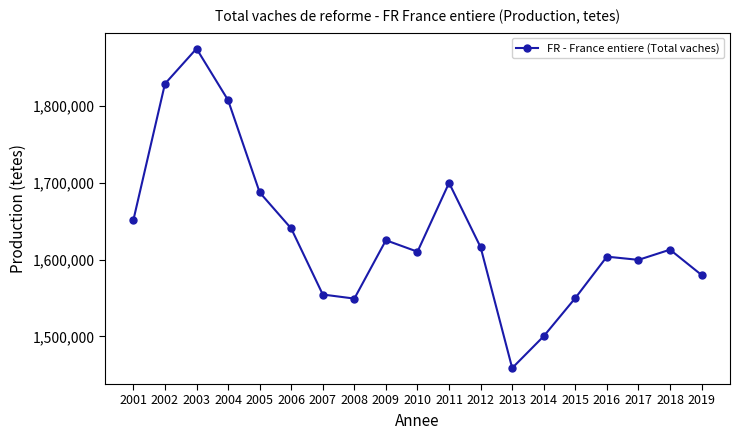

Is this an area chart (filled region under the line)?

No